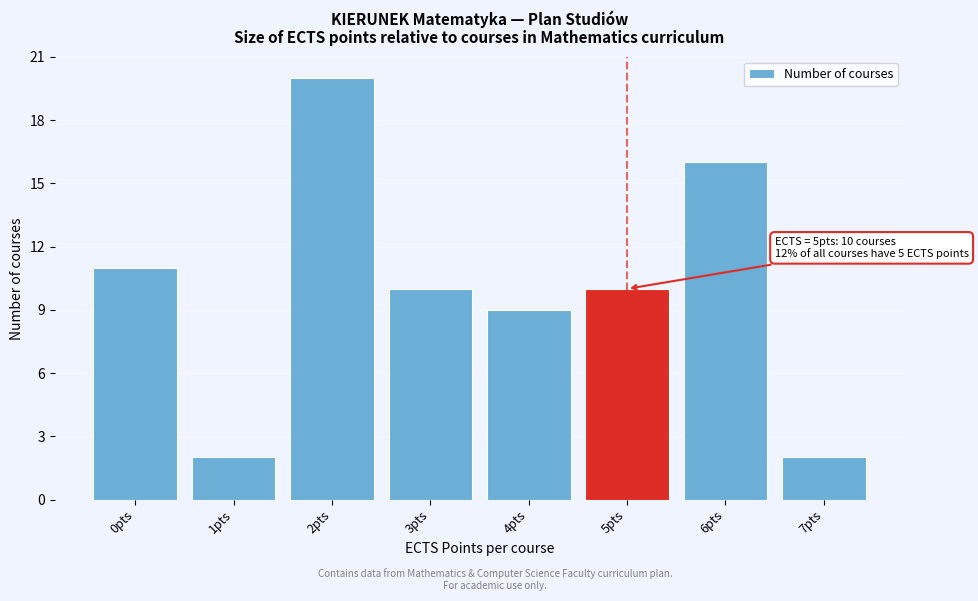

Reading left to right, transcribe all the data shown in this chart.

0pts=11	1pts=2	2pts=20	3pts=10	4pts=9	5pts=10	6pts=16	7pts=2